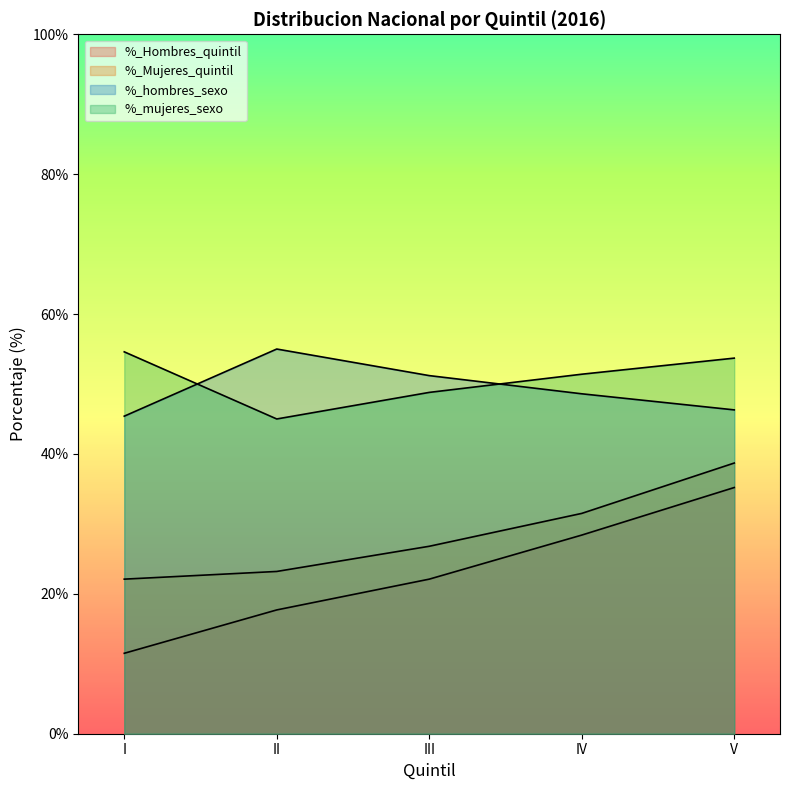

List the labels in order of %_hombres_sexo value, smallest first.

I, V, IV, III, II